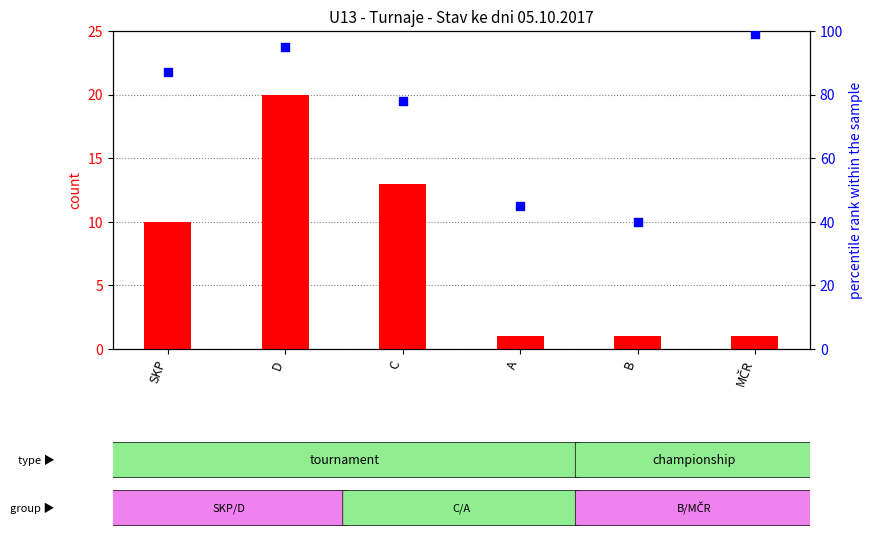

Which series has the widest spread of Y values?

percentile rank within the sample